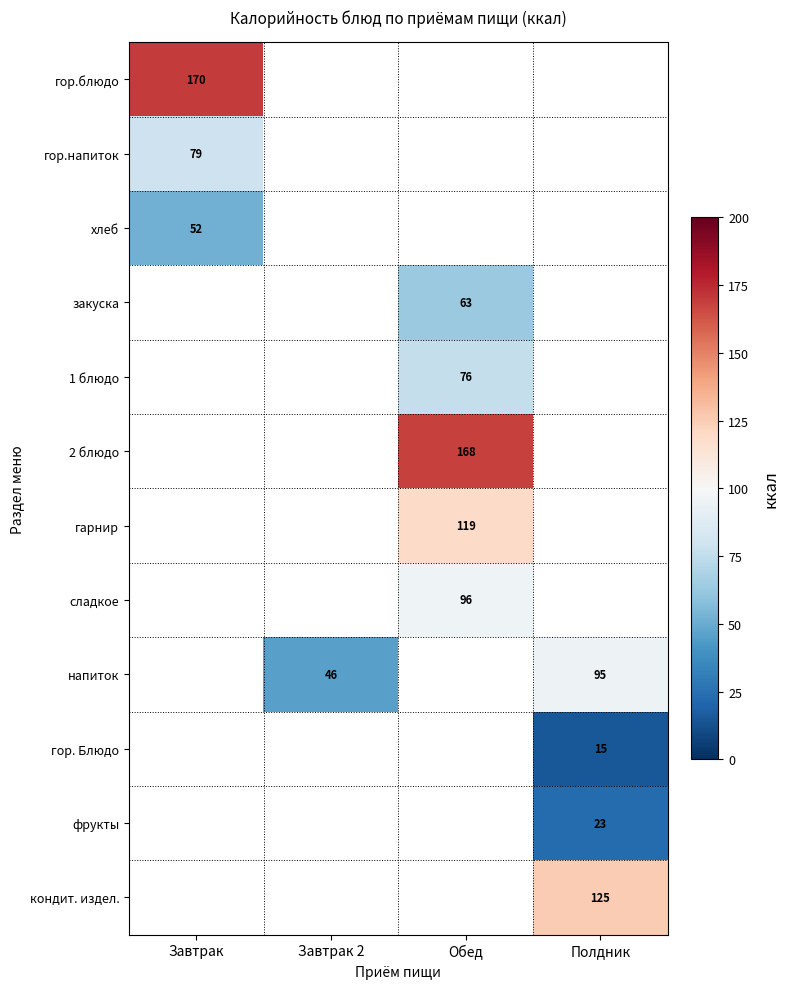

The напиток series shows 12 at Завтрак 2. True or false?

False